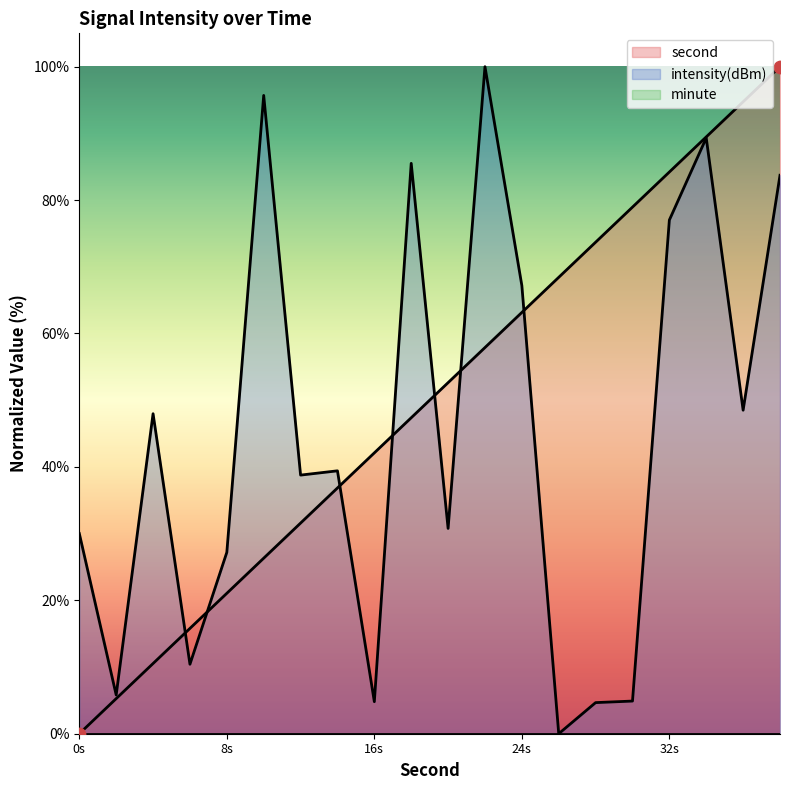

What is the total value across all series at 34?

178.8